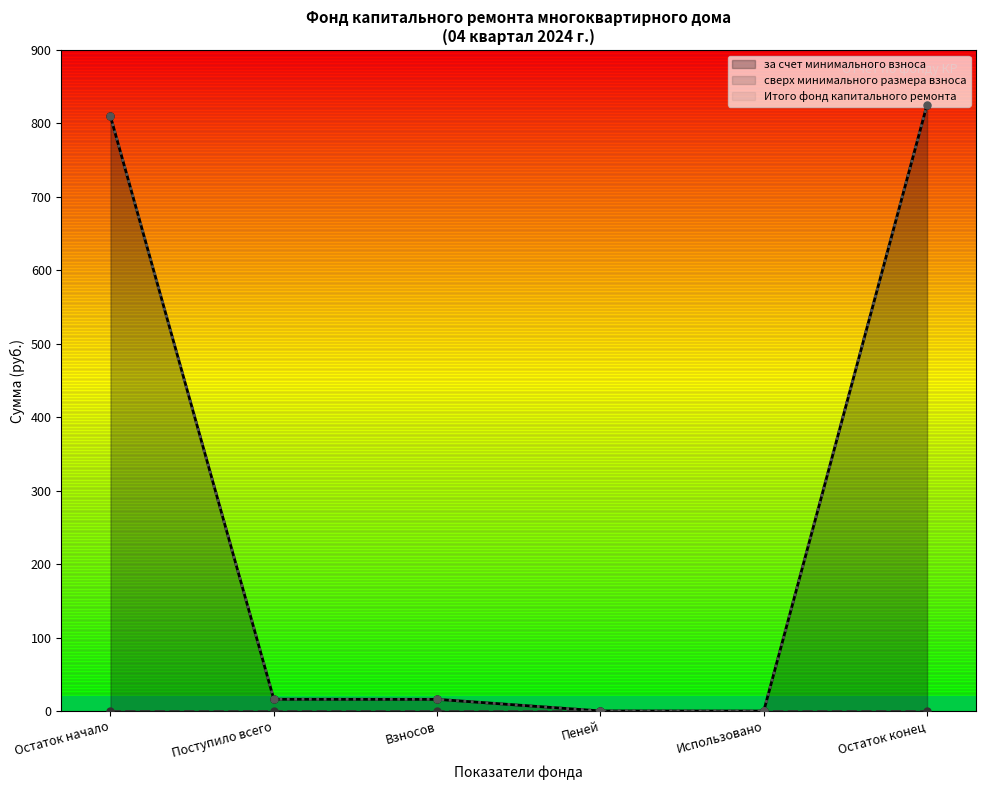

True or false: Итого фонд капитального ремонта has more than 2 interior local peaks.

False